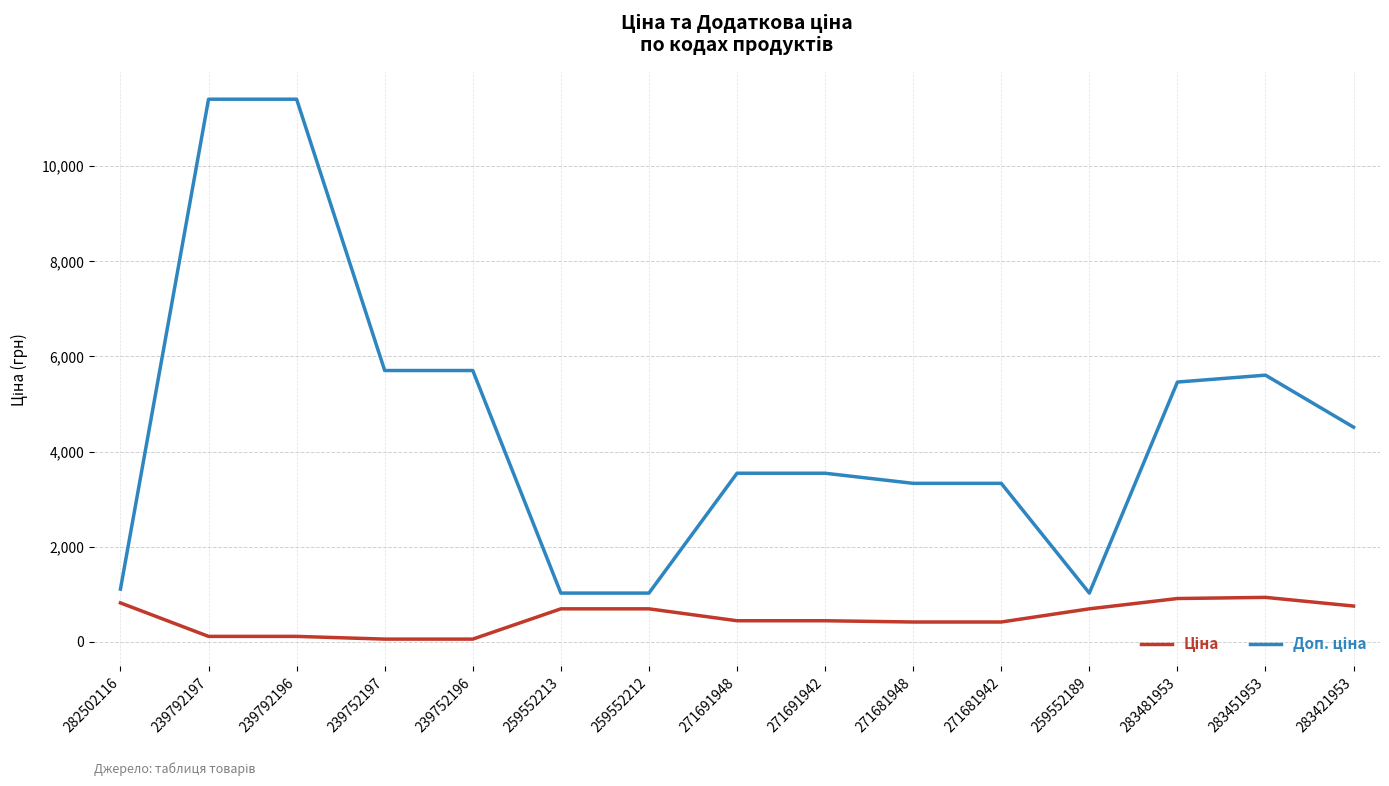

What is the spread (max minus min) of values at 259552189?

330.9